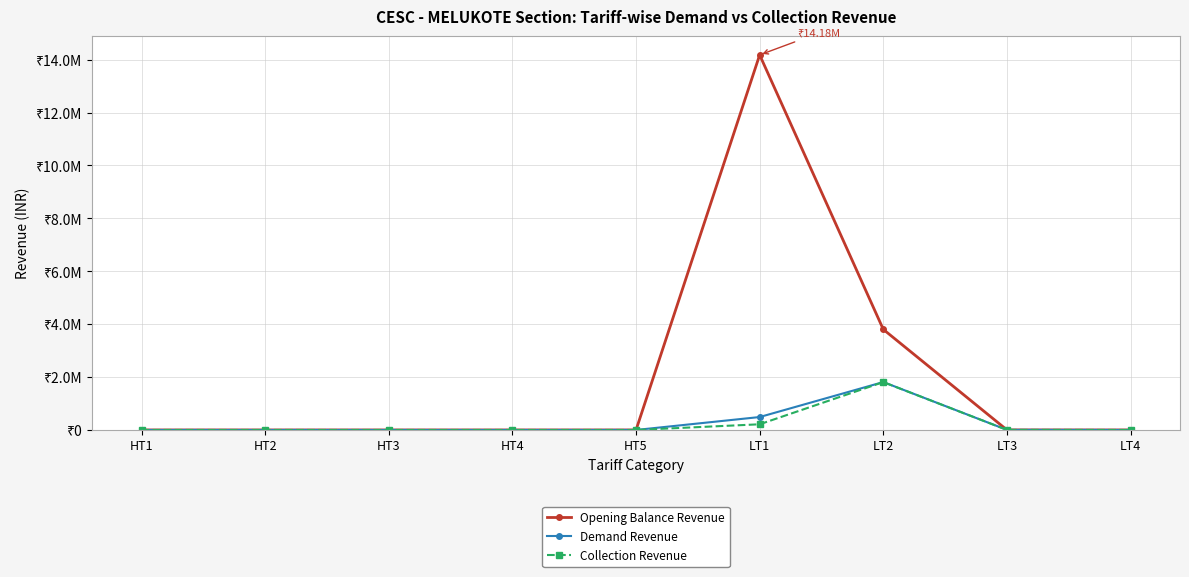

Which category has the highest value in the Collection Revenue series?

LT2